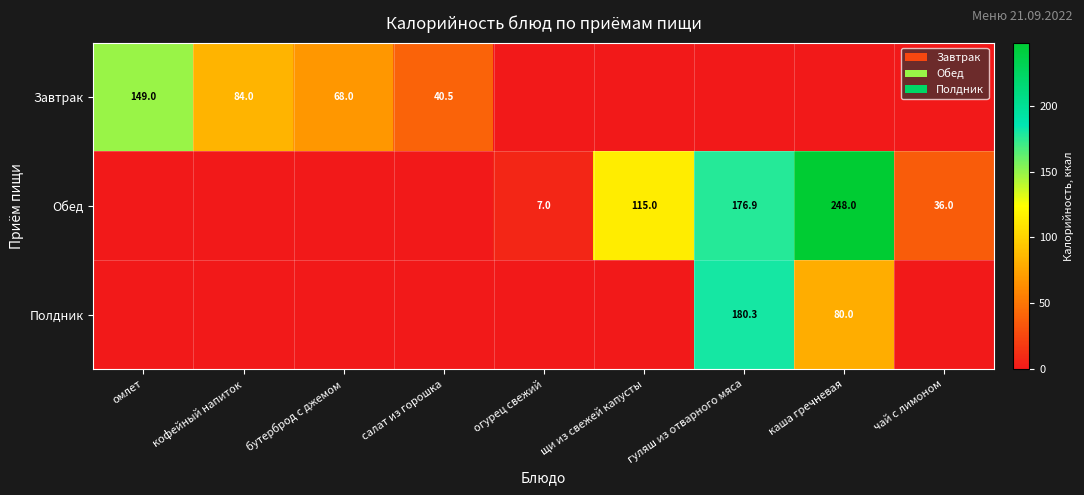

Is it true that Обед equals 3.3 at огурец свежий?

False